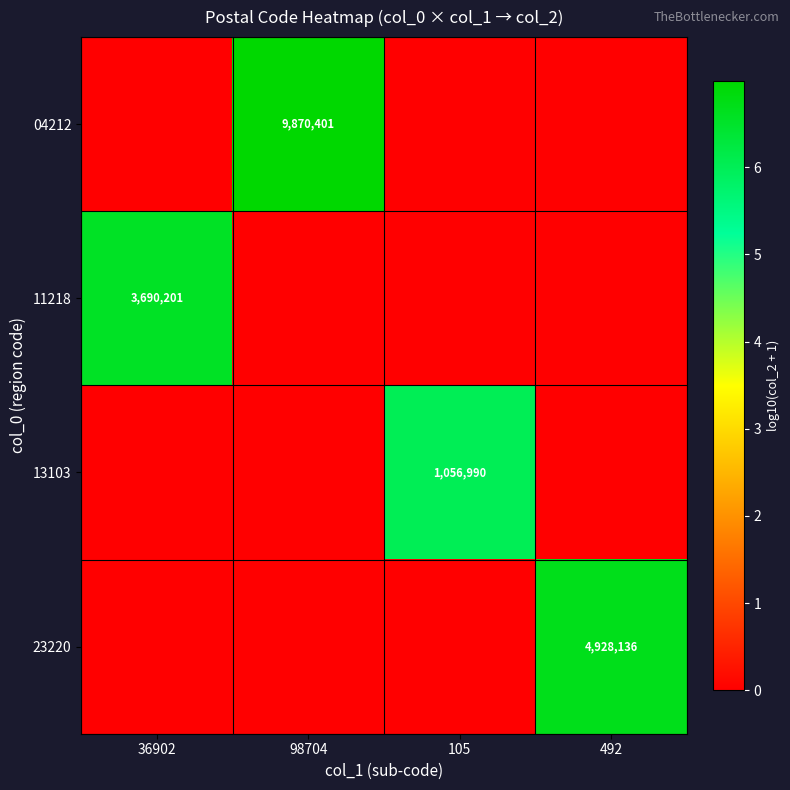

True or false: 13103 has a value of 1056990 at 105.

True